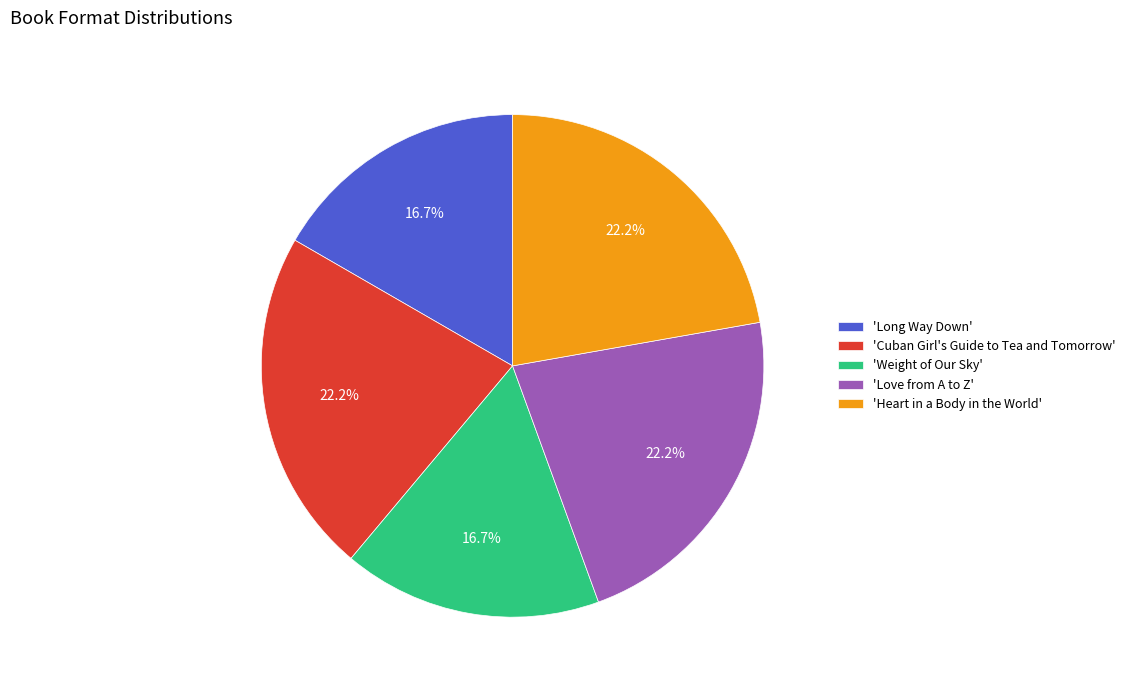

Is there any slice that represents more than half of the pie?

No